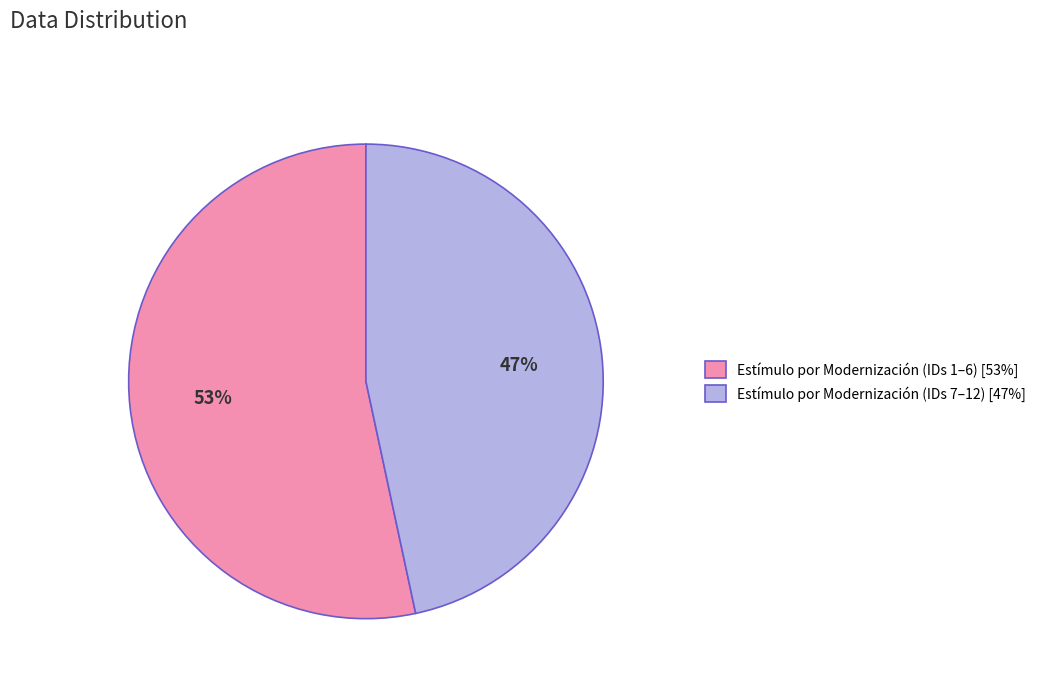

Is the sum of Estímulo por Modernización (IDs 7–12) [47%] and Estímulo por Modernización (IDs 1–6) [53%] greater than half?

Yes